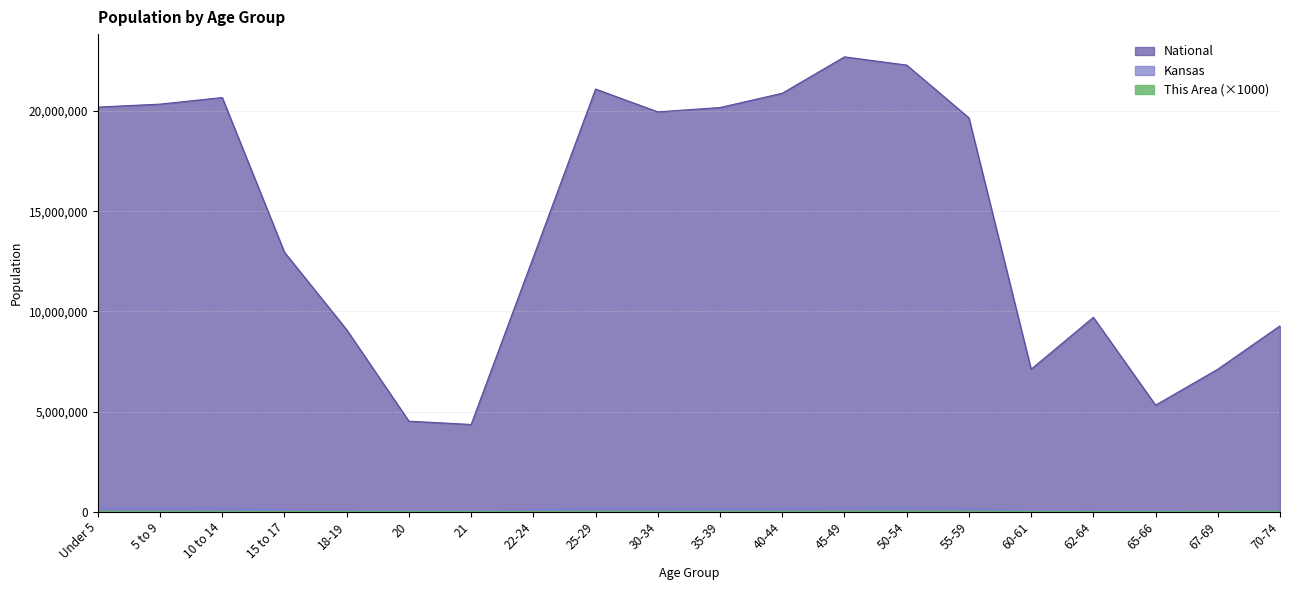

Between 30-34 and 50-54, which series saw the biggest shift?

National